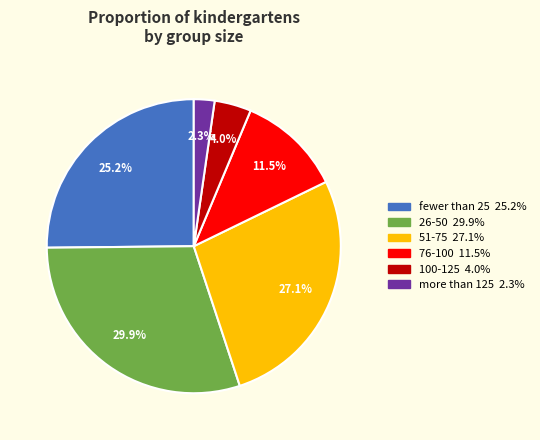

Count the number of slices in the pie.

6